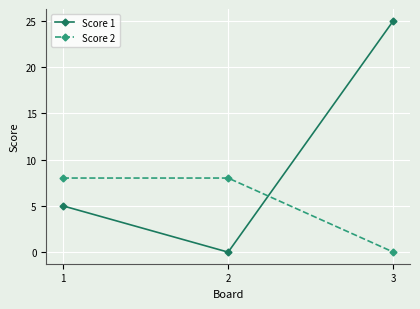

Between 2 and 3, which series saw the biggest shift?

Score 1